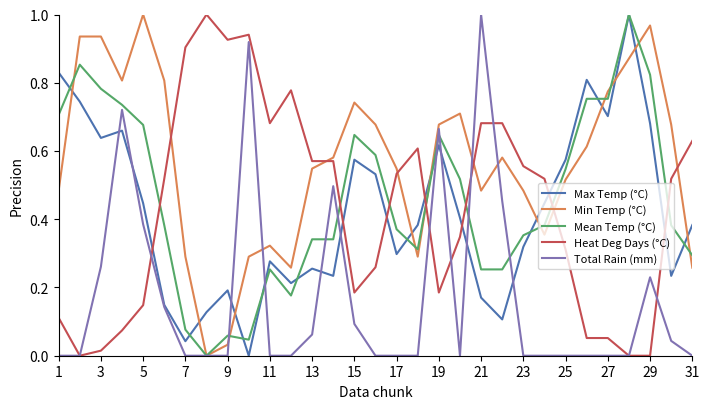

True or false: Mean Temp (°C) has more than 2 interior local peaks.

True